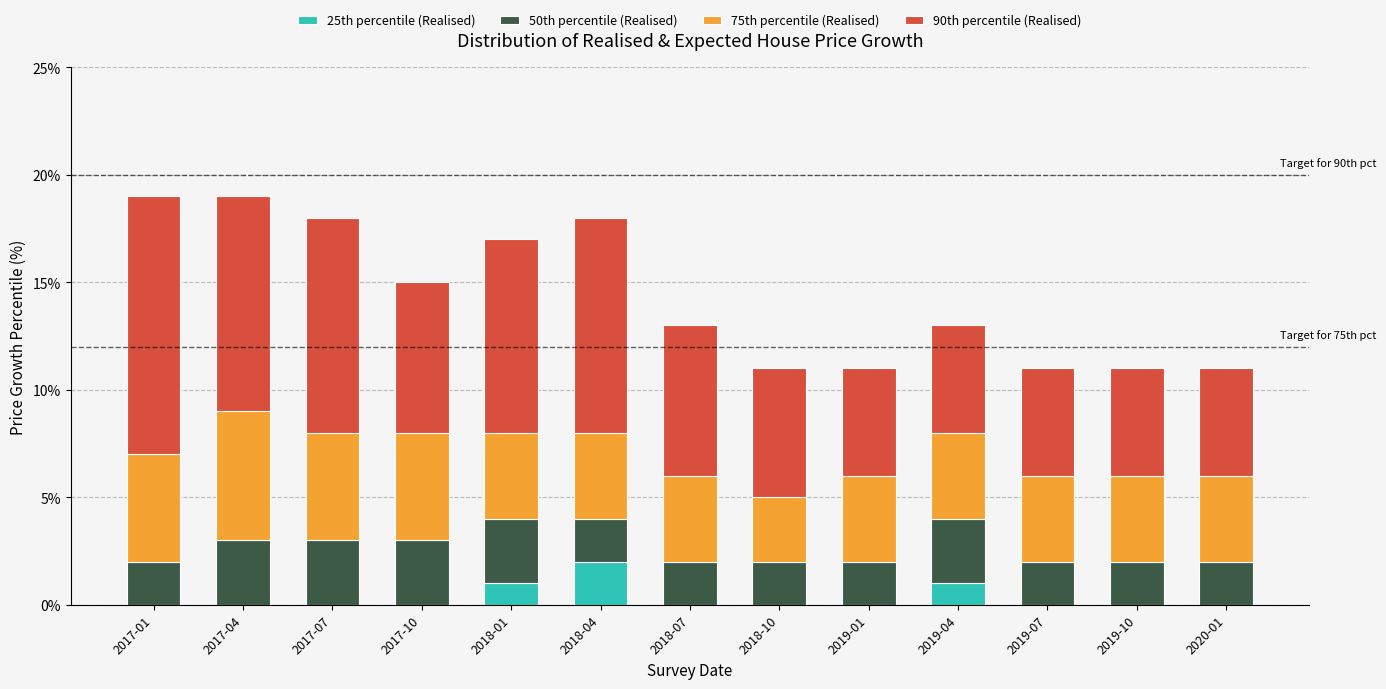

Which category has the highest value in the 25th percentile (Realised) series?

2018-04